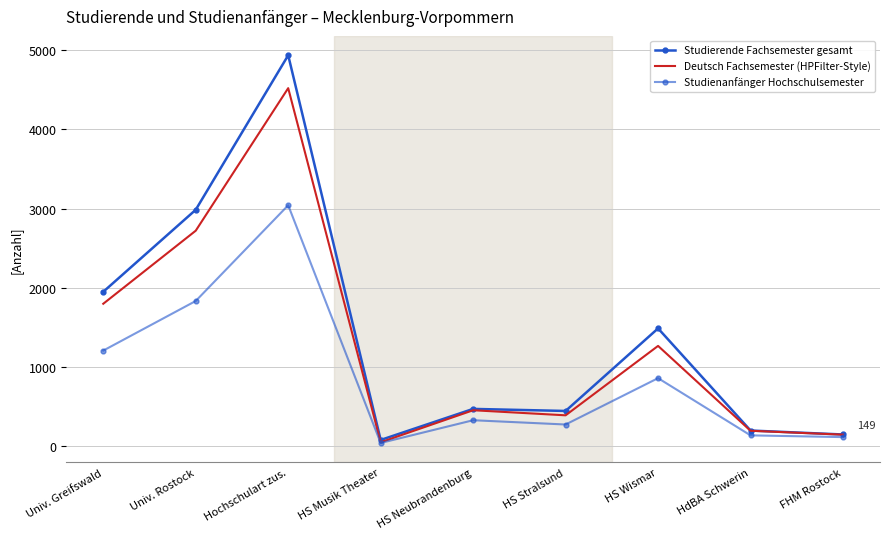

What is the minimum value for Studierende Fachsemester gesamt?

80